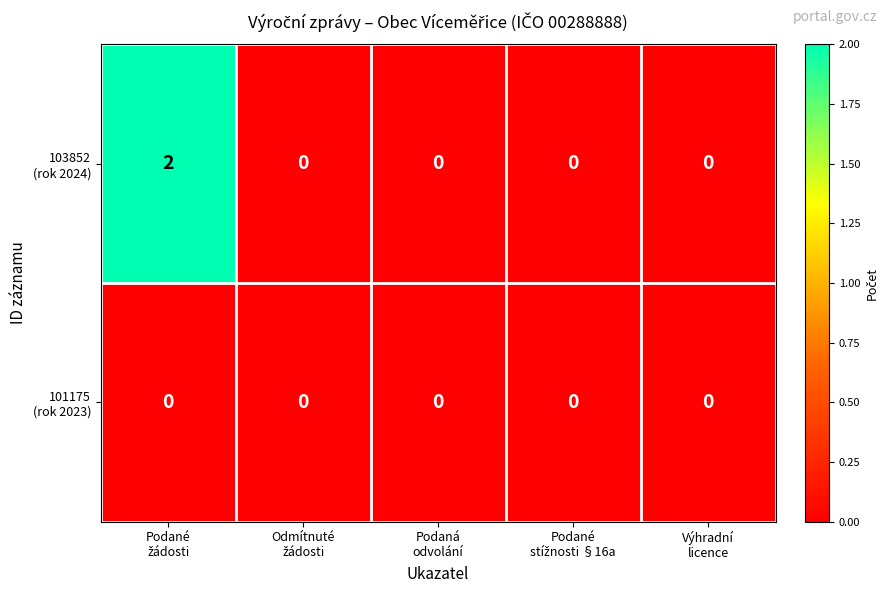

Between Odmítnuté žádosti and Podaná odvolání, which series saw the biggest shift?

103852 (rok 2024)